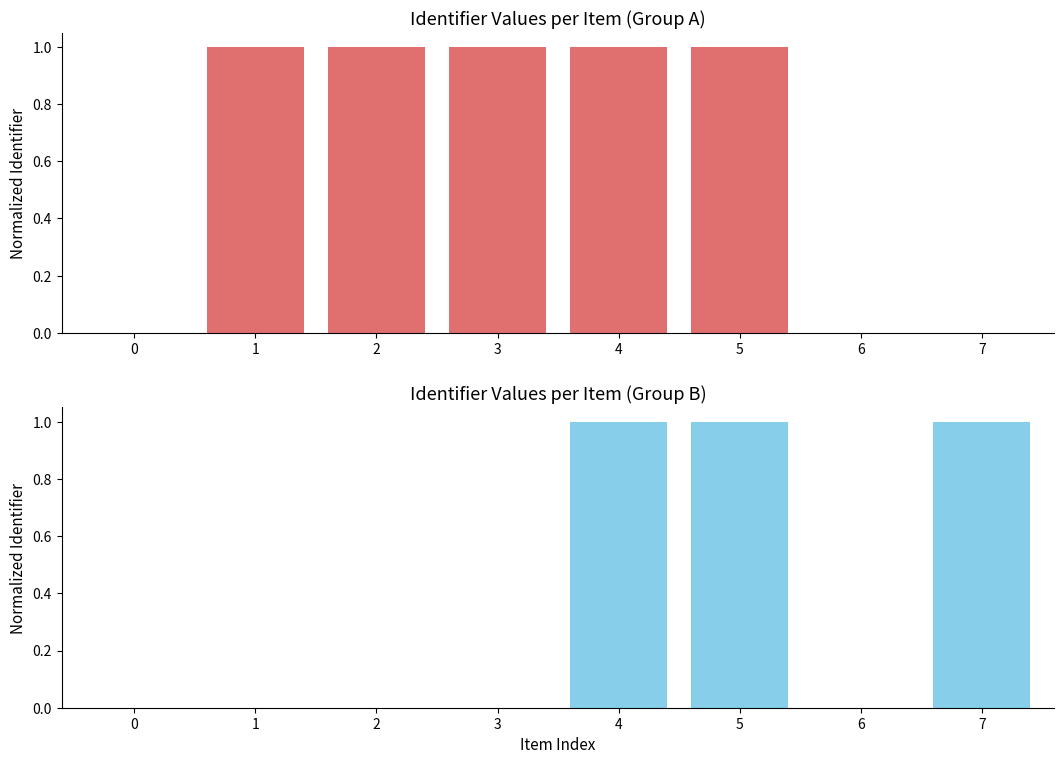

What is the total value across all series at 4?

2.0